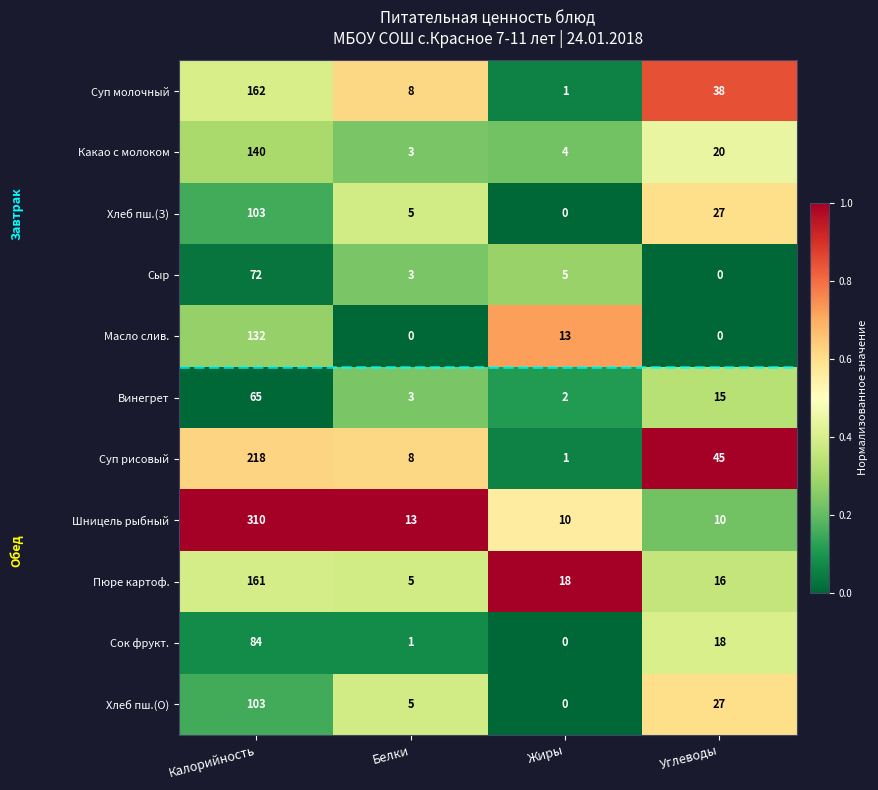

Which category has the highest value across all series?

Калорийность